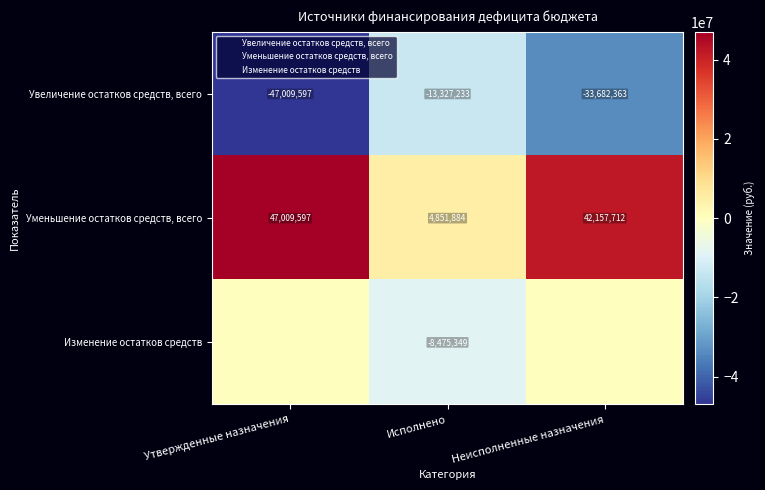

Where does the Уменьшение остатков средств, всего series first go above 42157712?

Утвержденные назначения